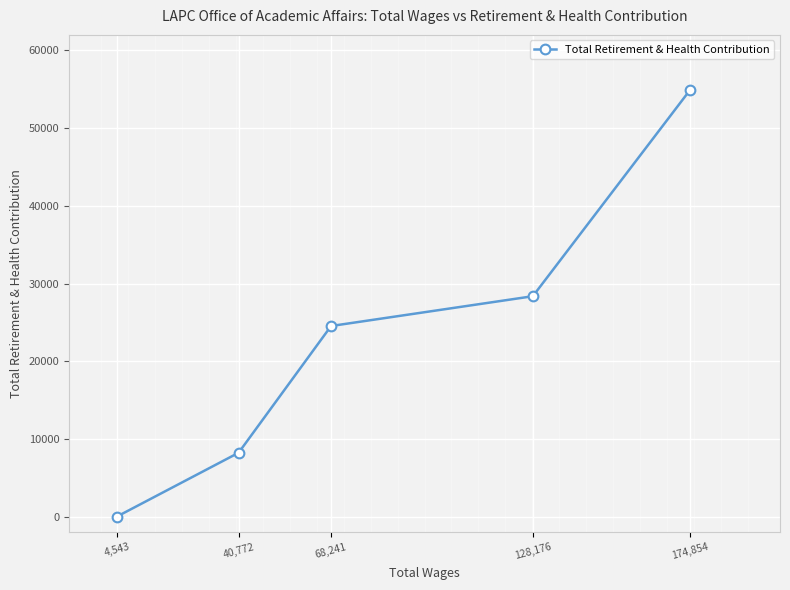

How many lines are shown in the chart?

1